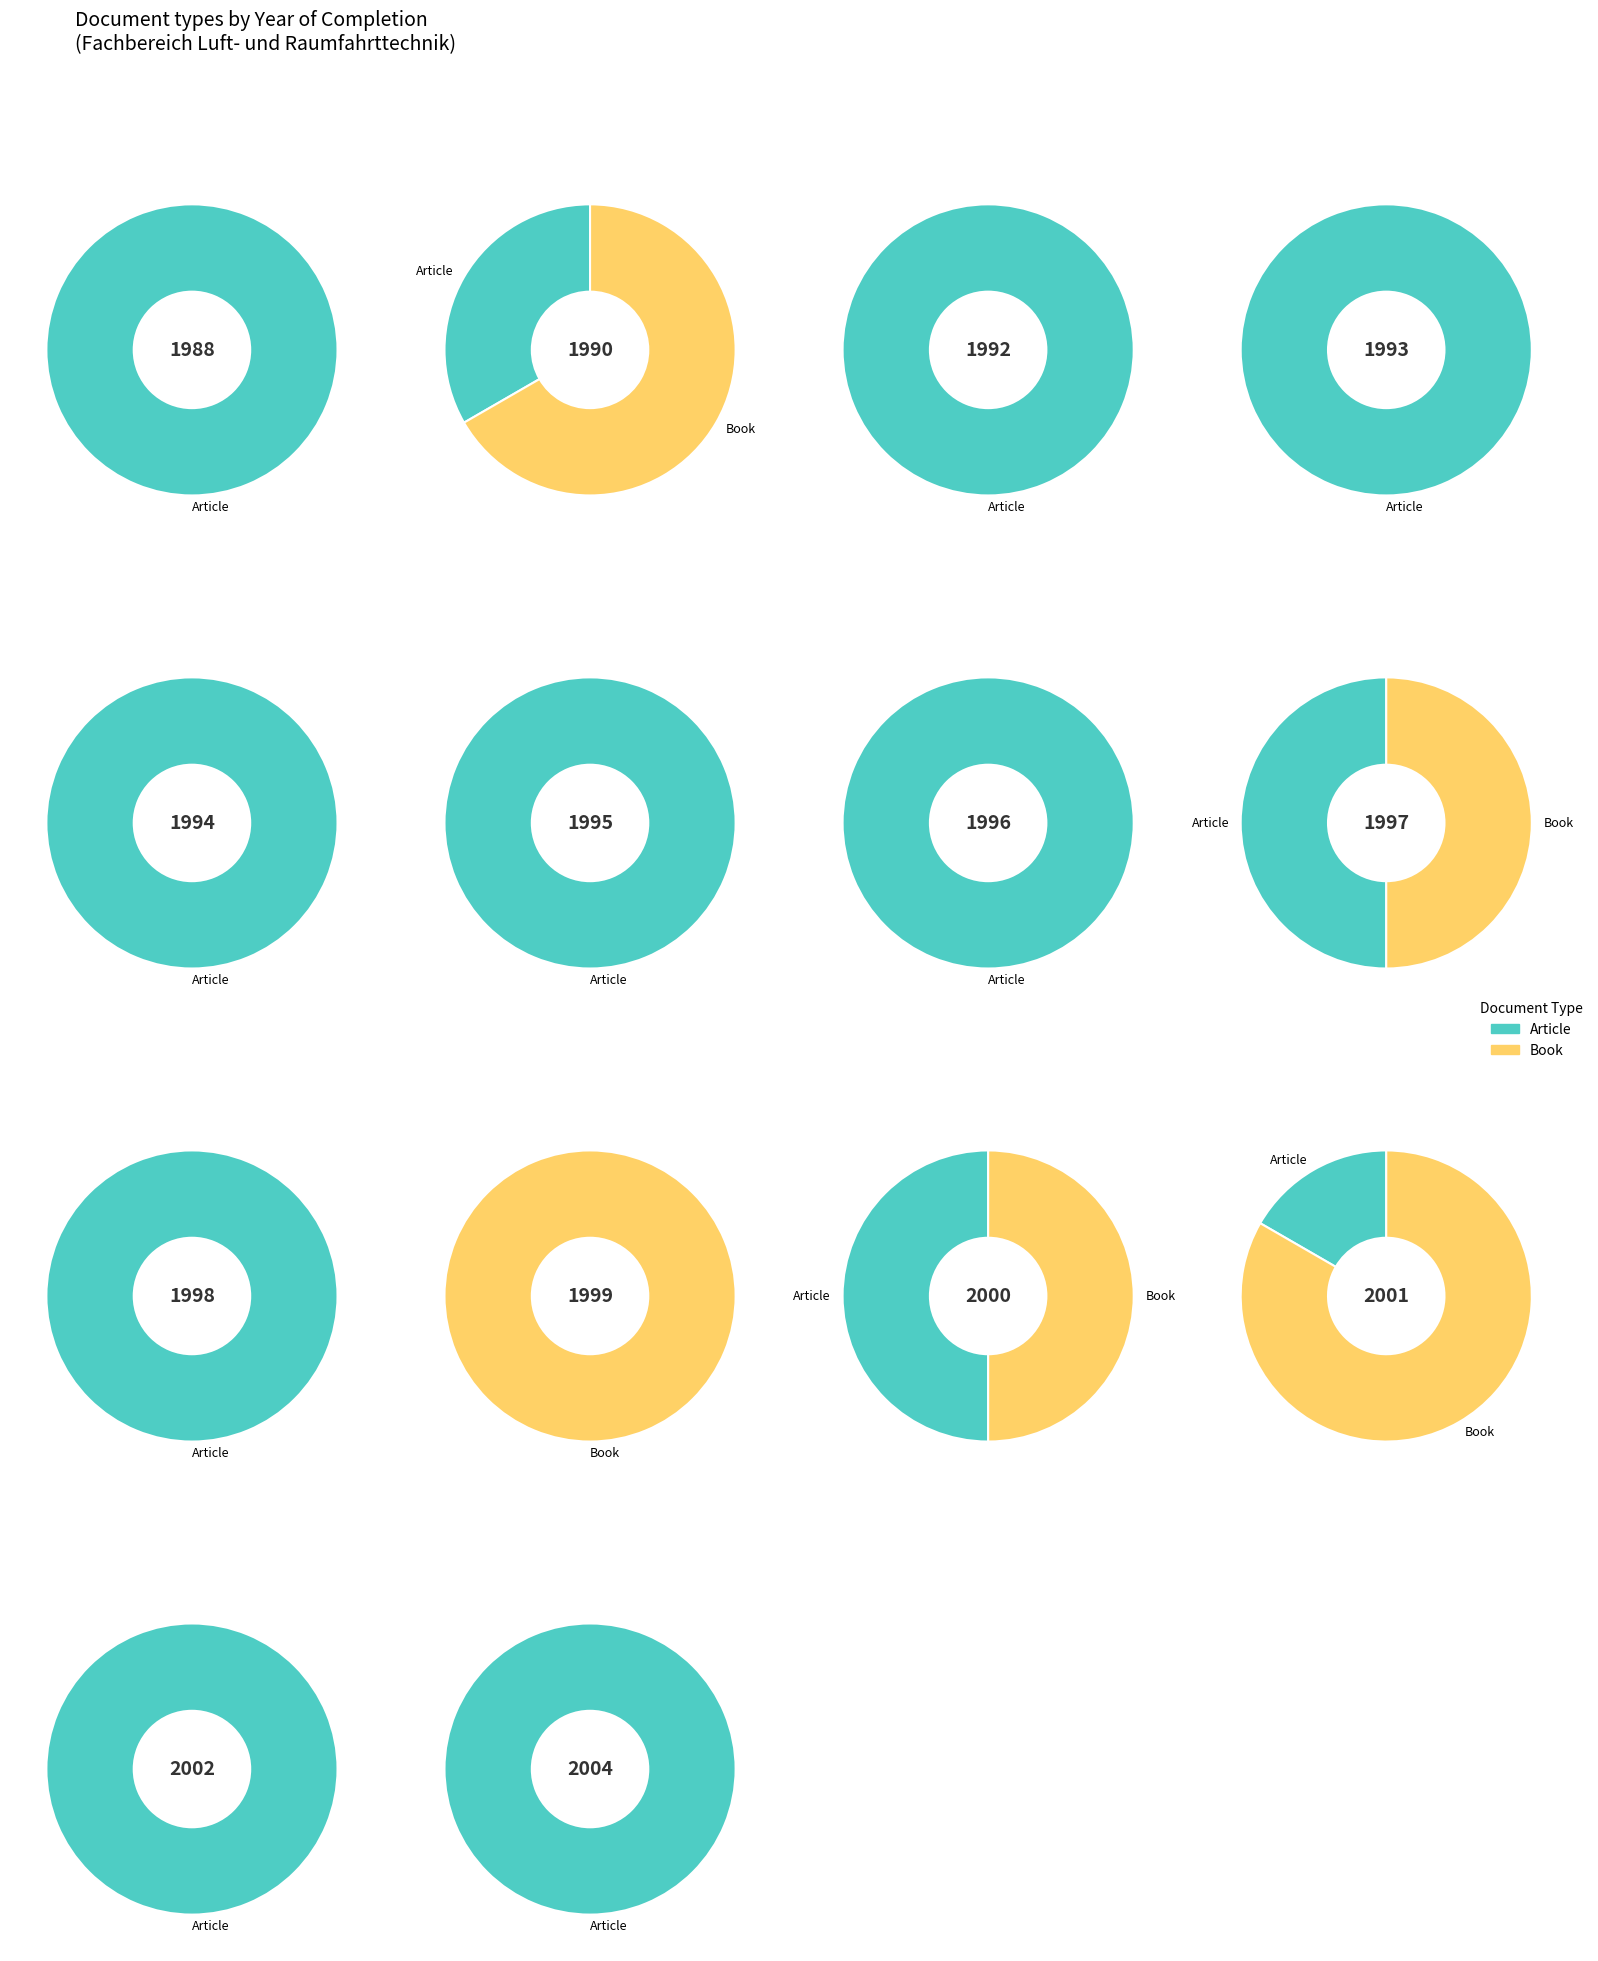

True or false: 1990 accounts for 31% of the total.

True